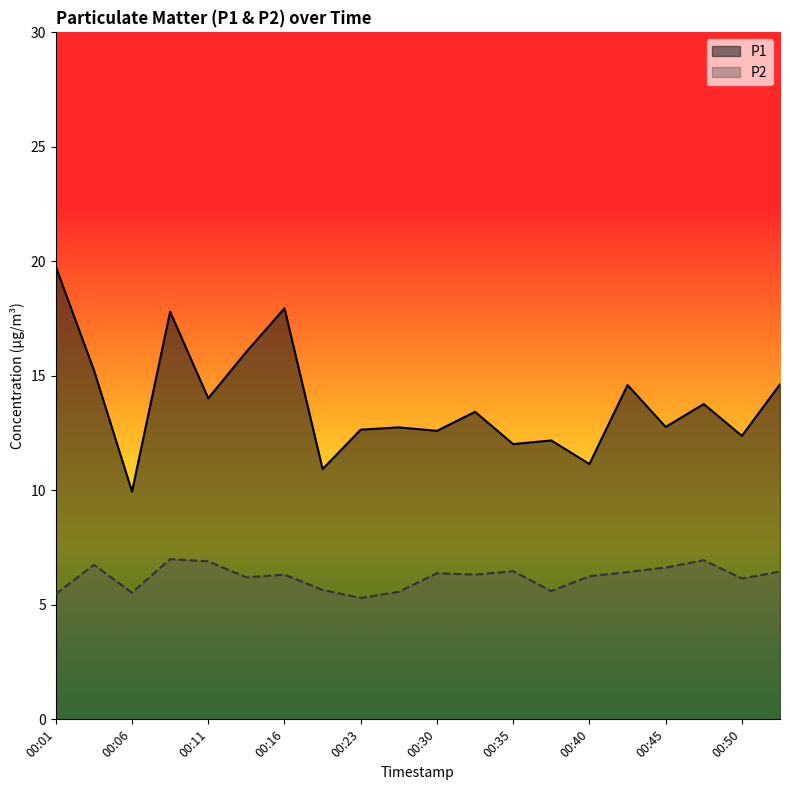

Which series has the widest spread of values?

P1